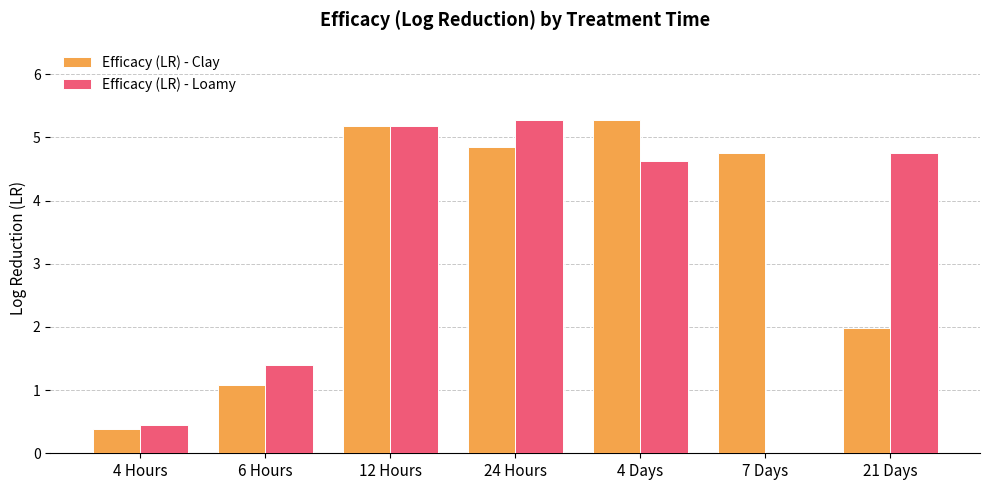

Reading left to right, what are all the values shown in this chart?

Efficacy (LR) - Clay: 0.4	1.1	5.2	4.9	5.3	4.7	2.0
Efficacy (LR) - Loamy: 0.4	1.4	5.2	5.3	4.6	0.0	4.7